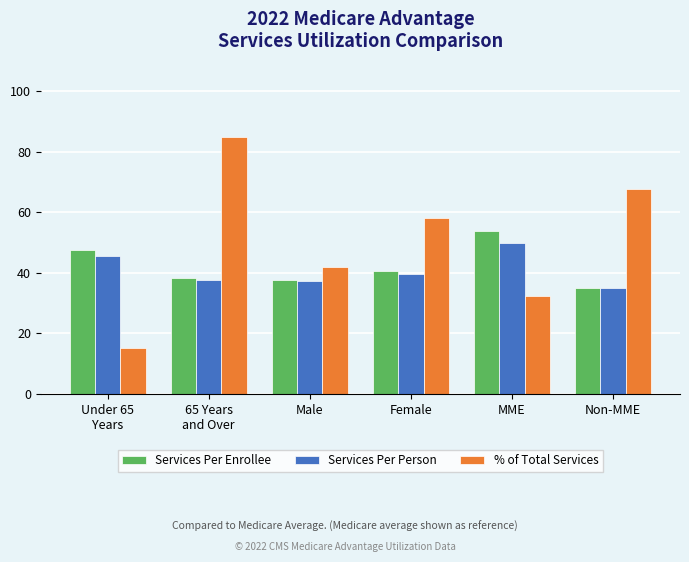

What value does the Services Per Person series have at Male?

37.3